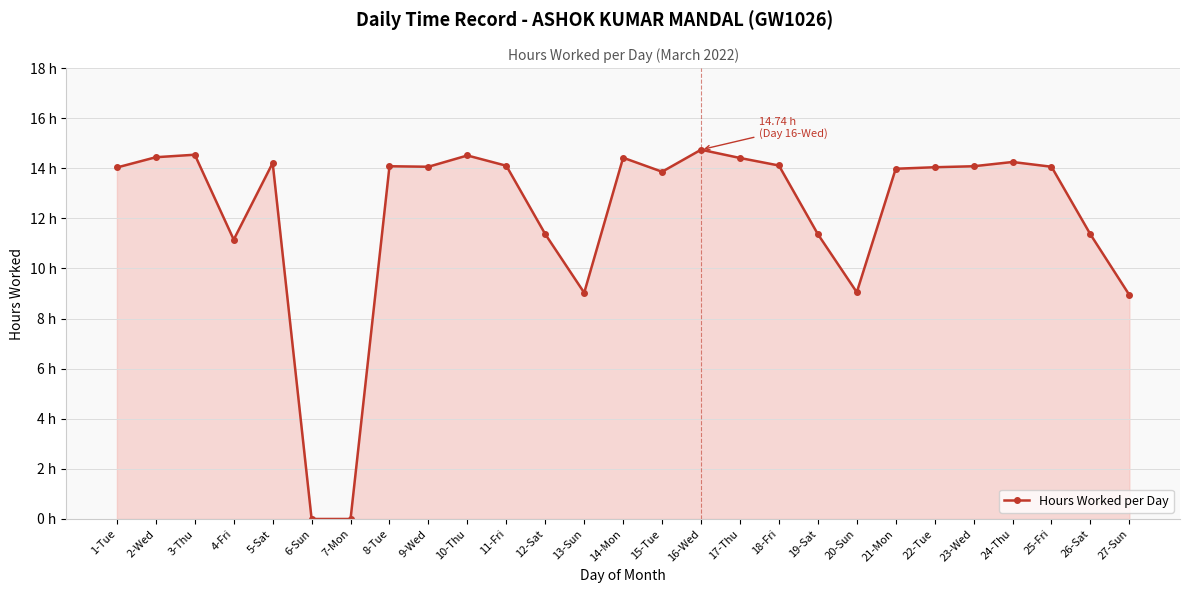

Rank the categories by value from lowest to highest.

6-Sun, 7-Mon, 27-Sun, 13-Sun, 20-Sun, 4-Fri, 26-Sat, 12-Sat, 19-Sat, 15-Tue, 21-Mon, 1-Tue, 22-Tue, 9-Wed, 25-Fri, 8-Tue, 23-Wed, 11-Fri, 18-Fri, 5-Sat, 24-Thu, 17-Thu, 14-Mon, 2-Wed, 10-Thu, 3-Thu, 16-Wed